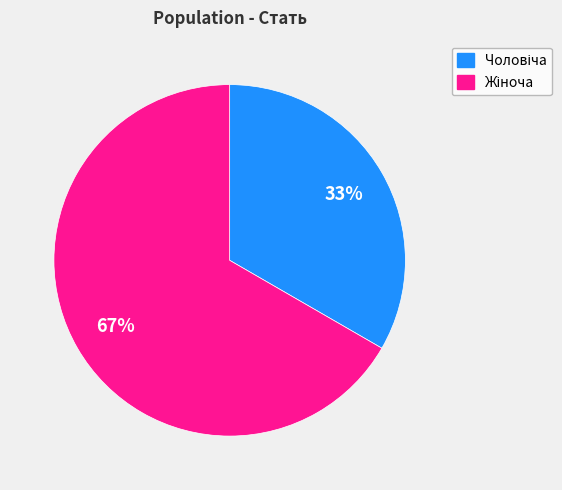

To the nearest percent, what is the average slice percentage?

50%